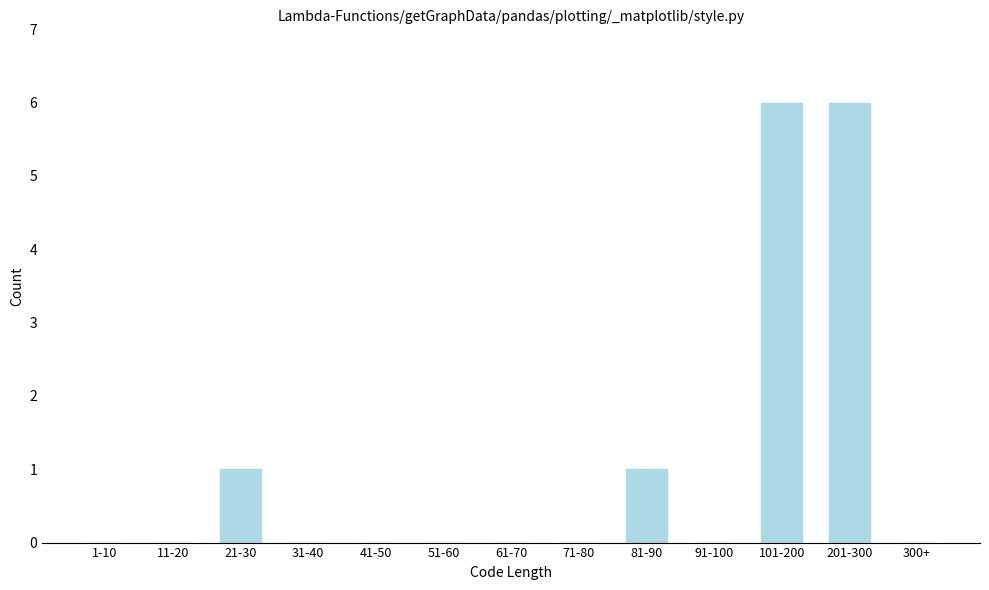

Reading right to left, what are all the values shown in this chart?

300+=0	201-300=6	101-200=6	91-100=0	81-90=1	71-80=0	61-70=0	51-60=0	41-50=0	31-40=0	21-30=1	11-20=0	1-10=0